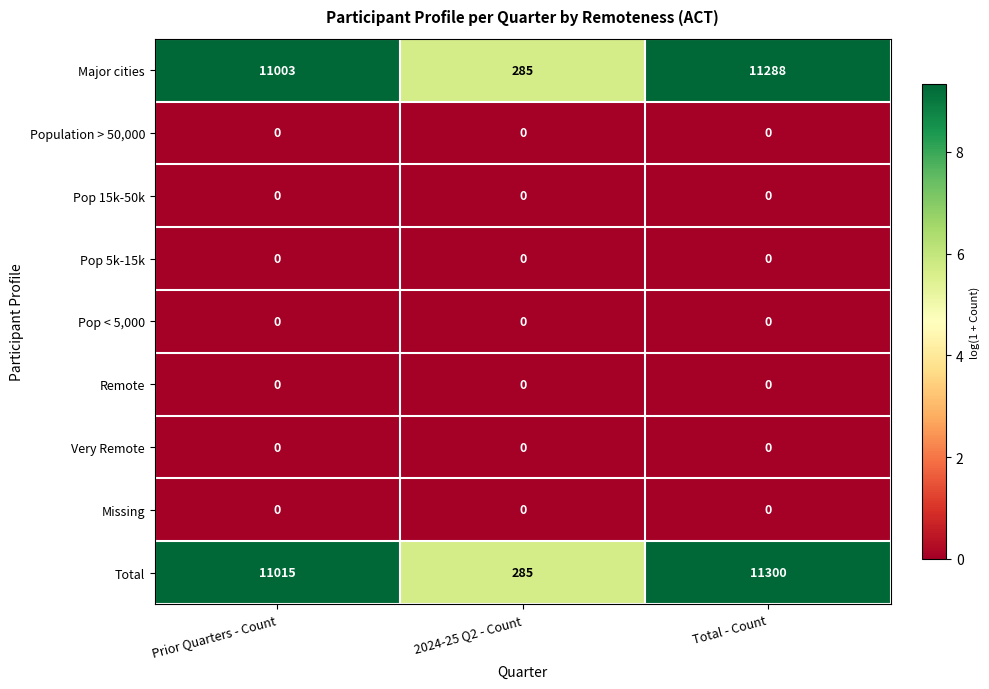

Reading right to left, transcribe all the data shown in this chart.

Major cities: 11288	285	11003
Population > 50,000: 0	0	0
Pop 15k-50k: 0	0	0
Pop 5k-15k: 0	0	0
Pop < 5,000: 0	0	0
Remote: 0	0	0
Very Remote: 0	0	0
Missing: 0	0	0
Total: 11300	285	11015